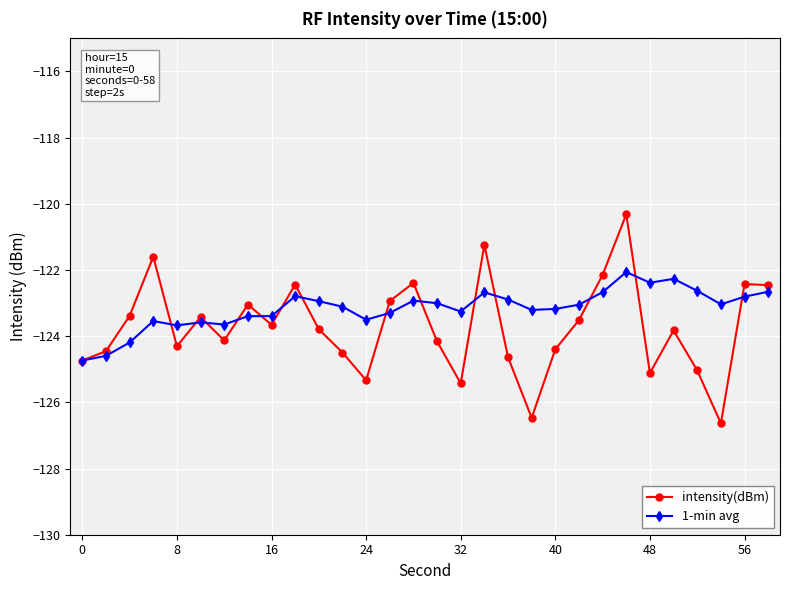

How many lines are shown in the chart?

2